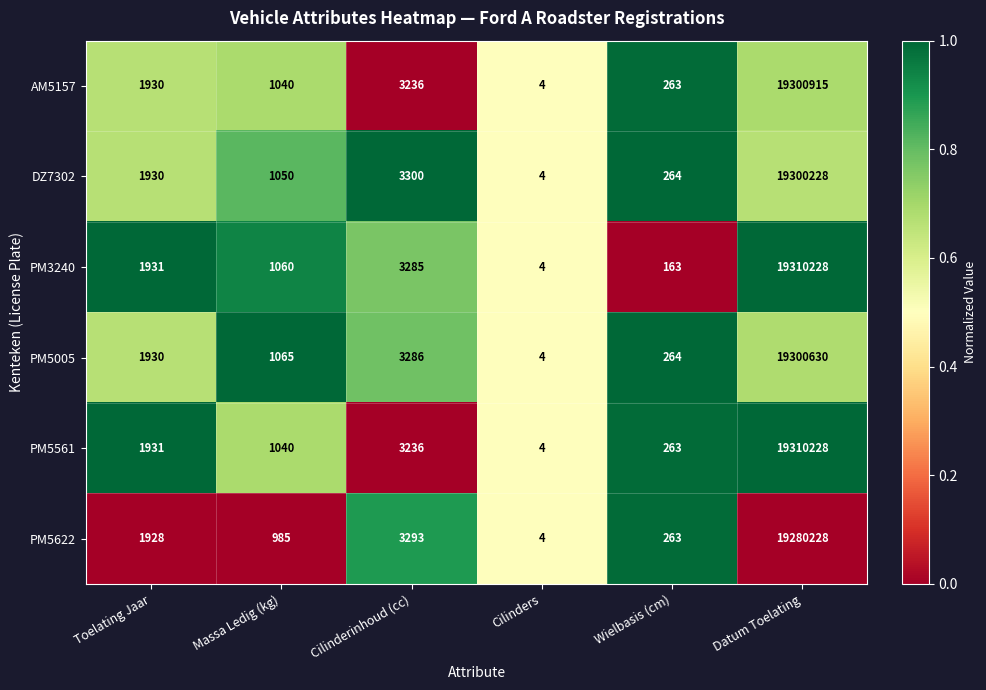

How many data points does each series have?

6